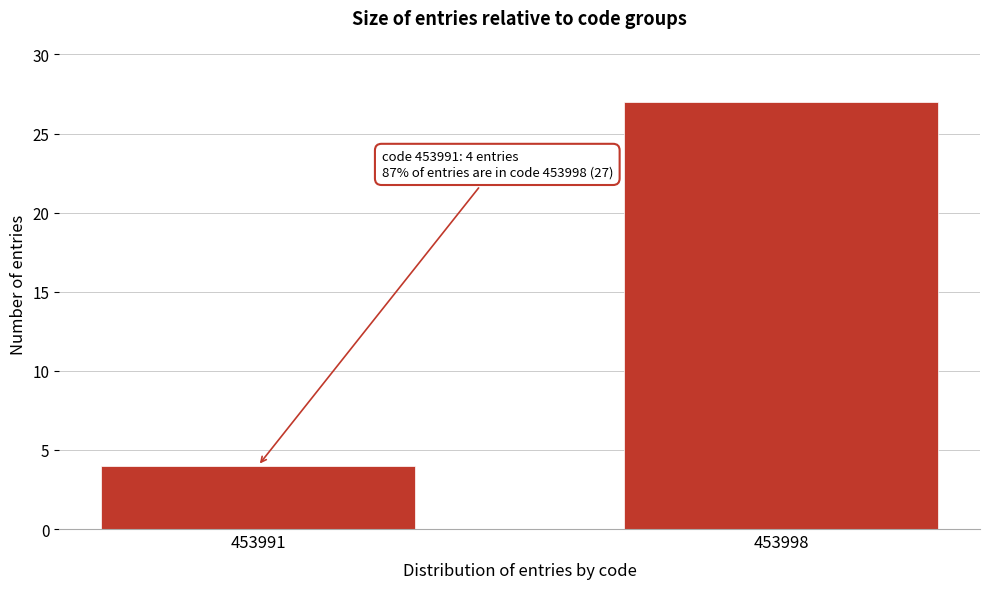

Reading right to left, extract all data points from this chart.

453998=27	453991=4